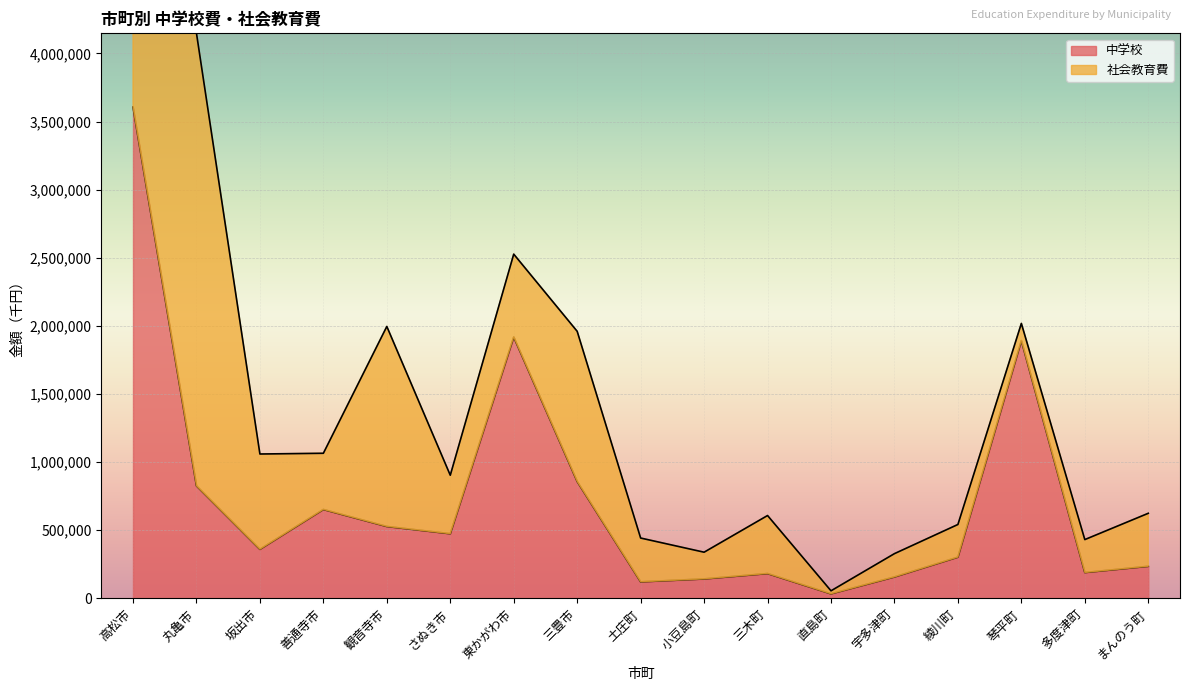

Reading right to left, extract all data points from this chart.

まんのう町=235145	多度津町=189379	琴平町=1891597	綾川町=302372	宇多津町=156966	直島町=33026	三木町=181902	小豆島町=142422	土庄町=121084	三豊市=857441	東かがわ市=1917610	さぬき市=474290	観音寺市=527460	善通寺市=652167	坂出市=359844	丸亀市=825627	高松市=3606375